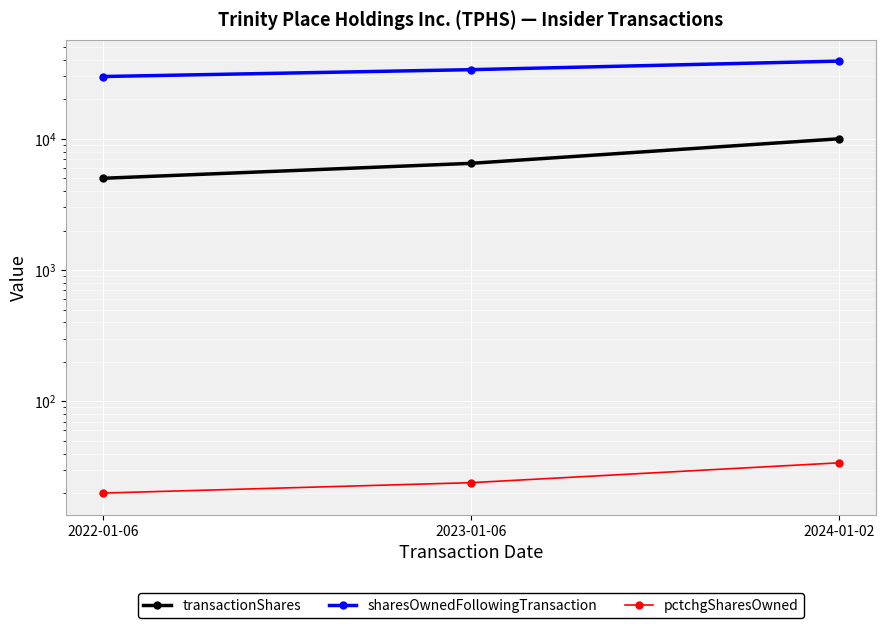

Which category has the highest value across all series?

2024-01-02